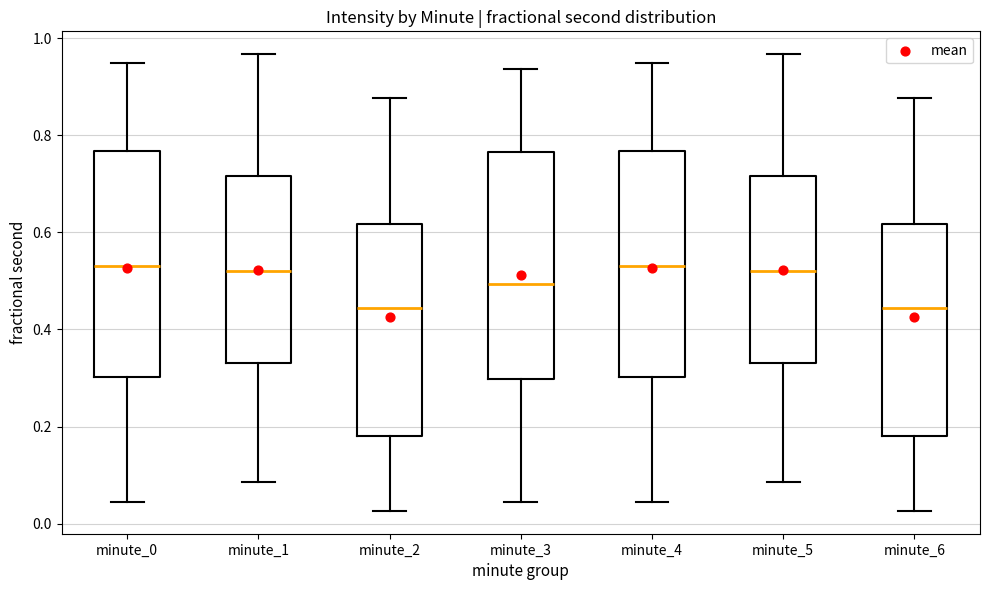

Reading left to right, transcribe this box plot: for each box, give where its median line is, the range the box spans, and where its two whiskers end, as read against the y-axis. The values are not printed on the chart, so give them approximately, as read against the axis.

minute_0: median 0.54, box 0.30 to 0.76, whiskers 0.04 to 0.94
minute_1: median 0.52, box 0.34 to 0.72, whiskers 0.08 to 0.96
minute_2: median 0.44, box 0.18 to 0.62, whiskers 0.02 to 0.88
minute_3: median 0.50, box 0.30 to 0.76, whiskers 0.04 to 0.94
minute_4: median 0.54, box 0.30 to 0.76, whiskers 0.04 to 0.94
minute_5: median 0.52, box 0.34 to 0.72, whiskers 0.08 to 0.96
minute_6: median 0.44, box 0.18 to 0.62, whiskers 0.02 to 0.88